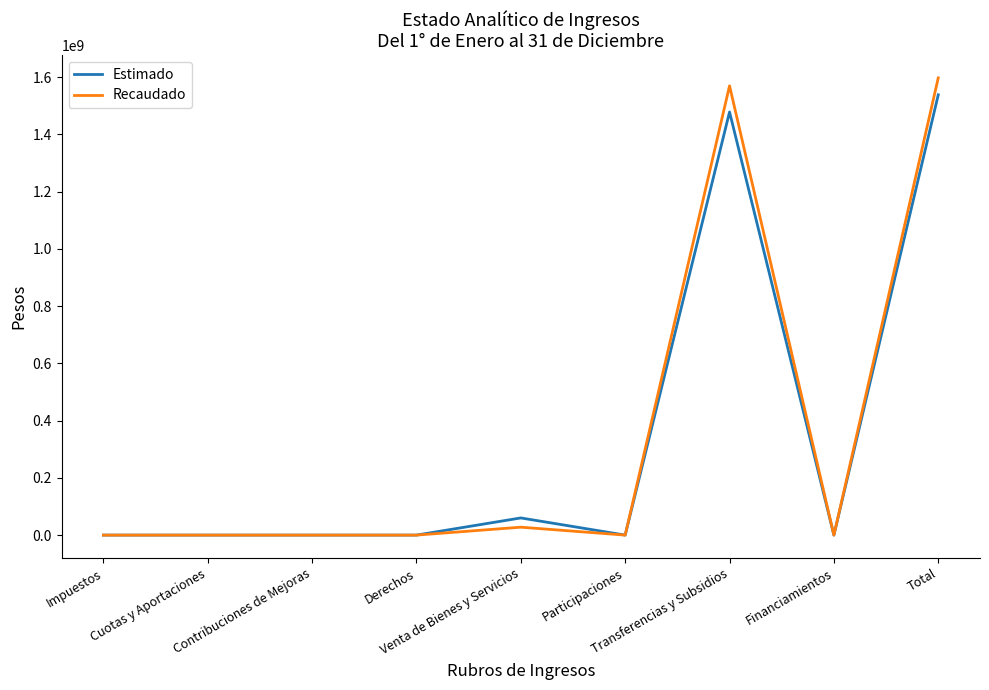

List the series in order of their peak value, lowest first.

Estimado, Recaudado